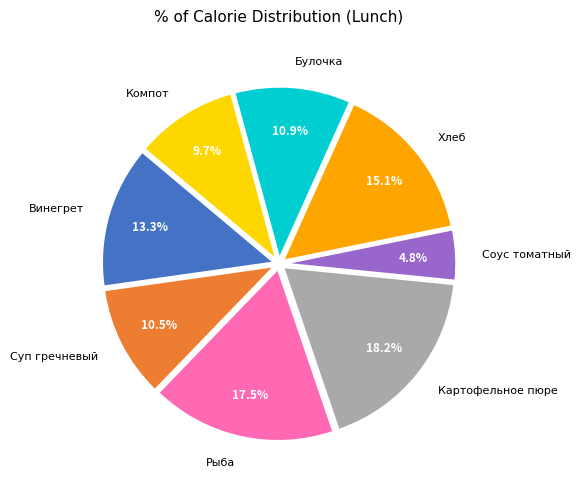

What is the smallest slice in the pie chart?

Соус томатный